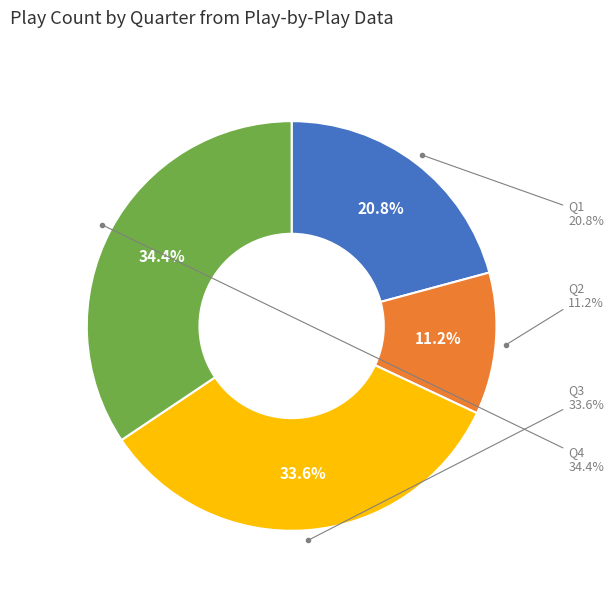

Is it true that Q4 is 34% of the pie?

True